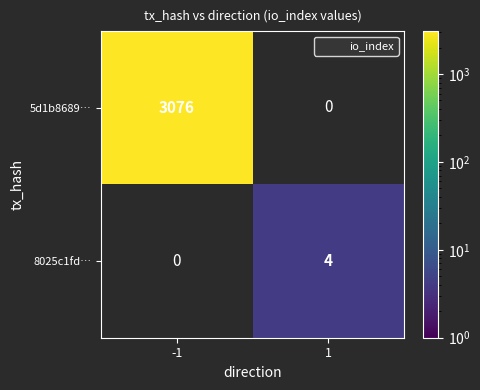

The value of 5d1b8689… at 1 is 1407. True or false?

False